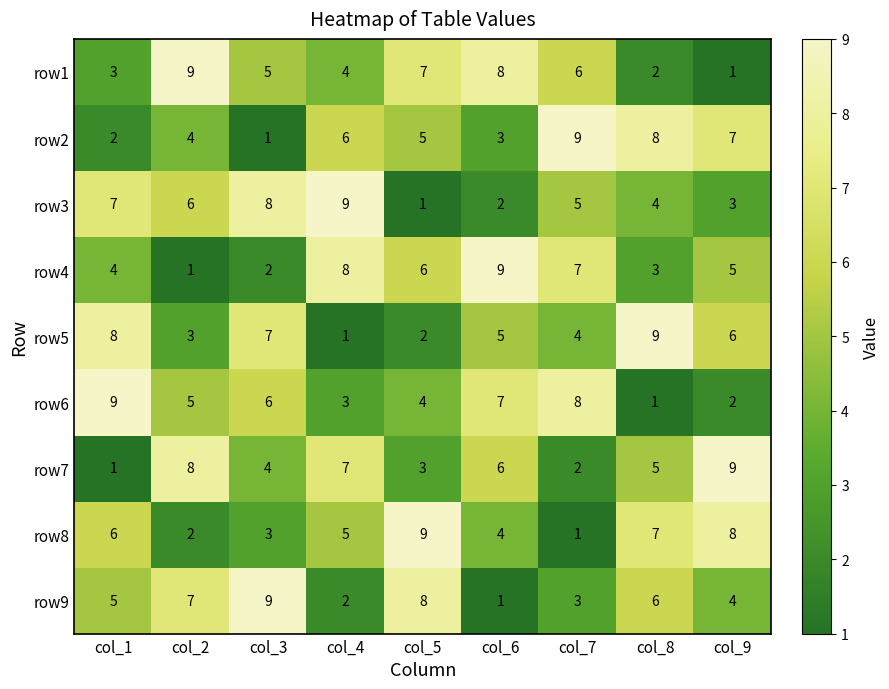

What is the average value of the row5 series?

5